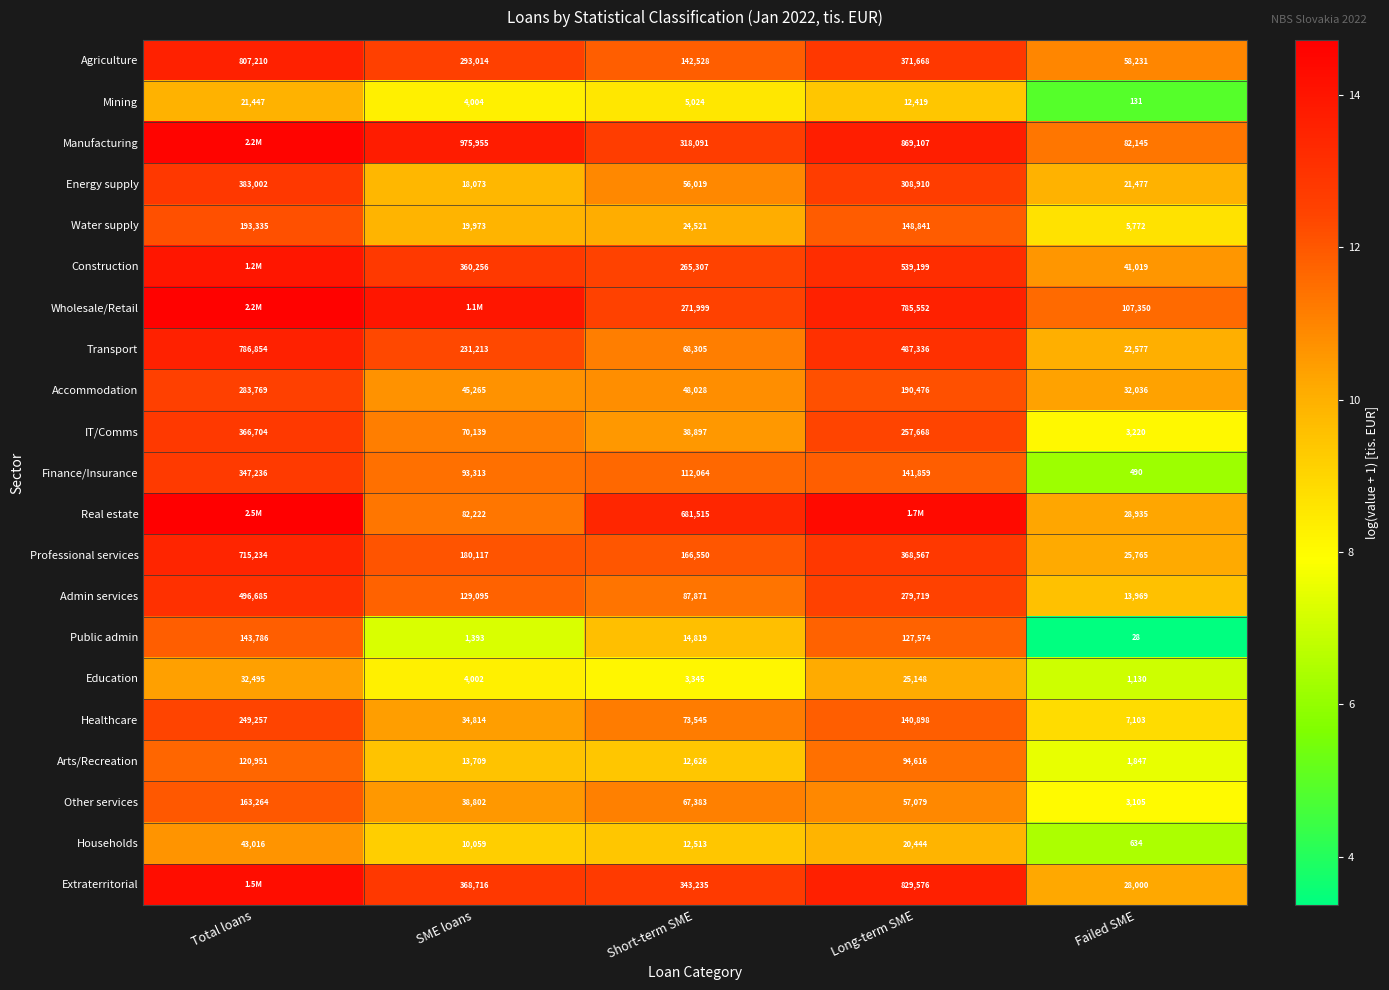

The Education series shows 11.2 at Failed SME. True or false?

False